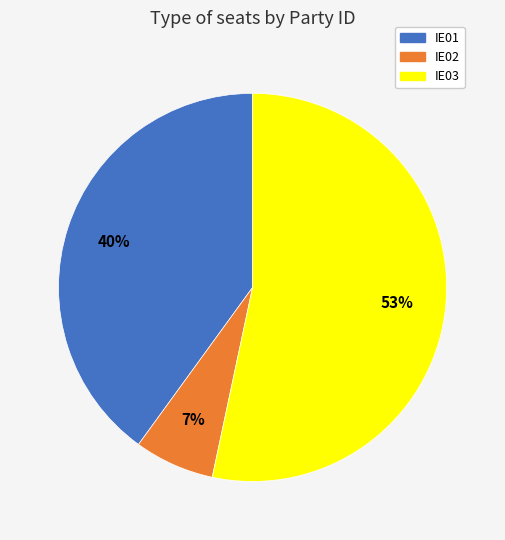

True or false: IE01 accounts for 48% of the total.

False